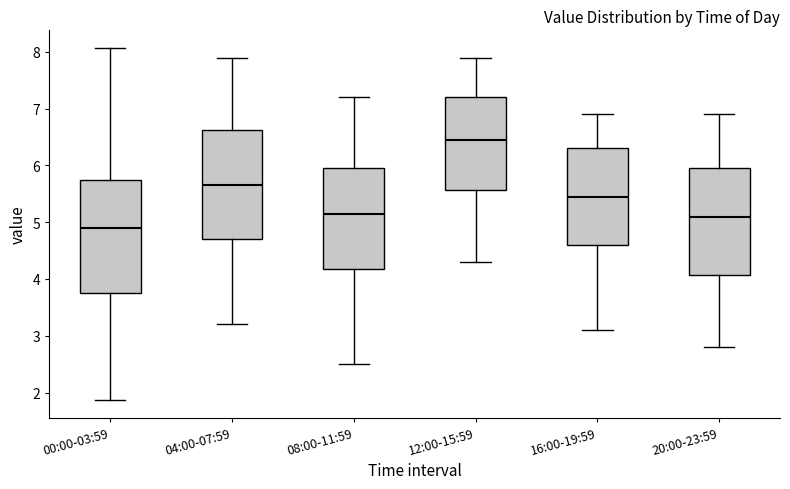

Which box has the highest median line?

12:00-15:59